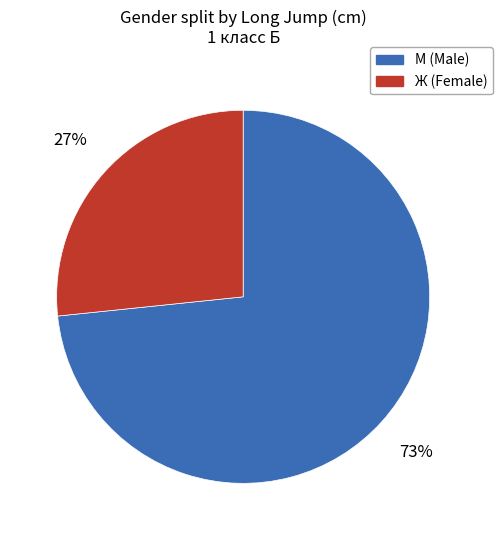

How many segments does this pie chart have?

2